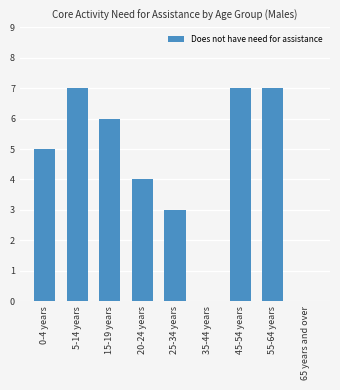

What is the sum of the values at 20-24 years and 55-64 years?

11